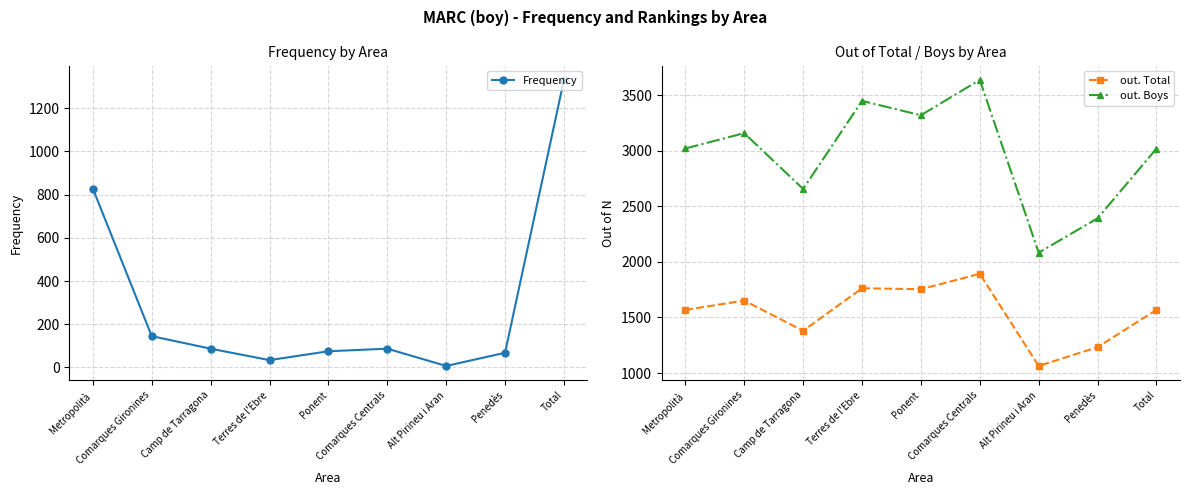

Between Camp de Tarragona and Total, which is larger?

Total